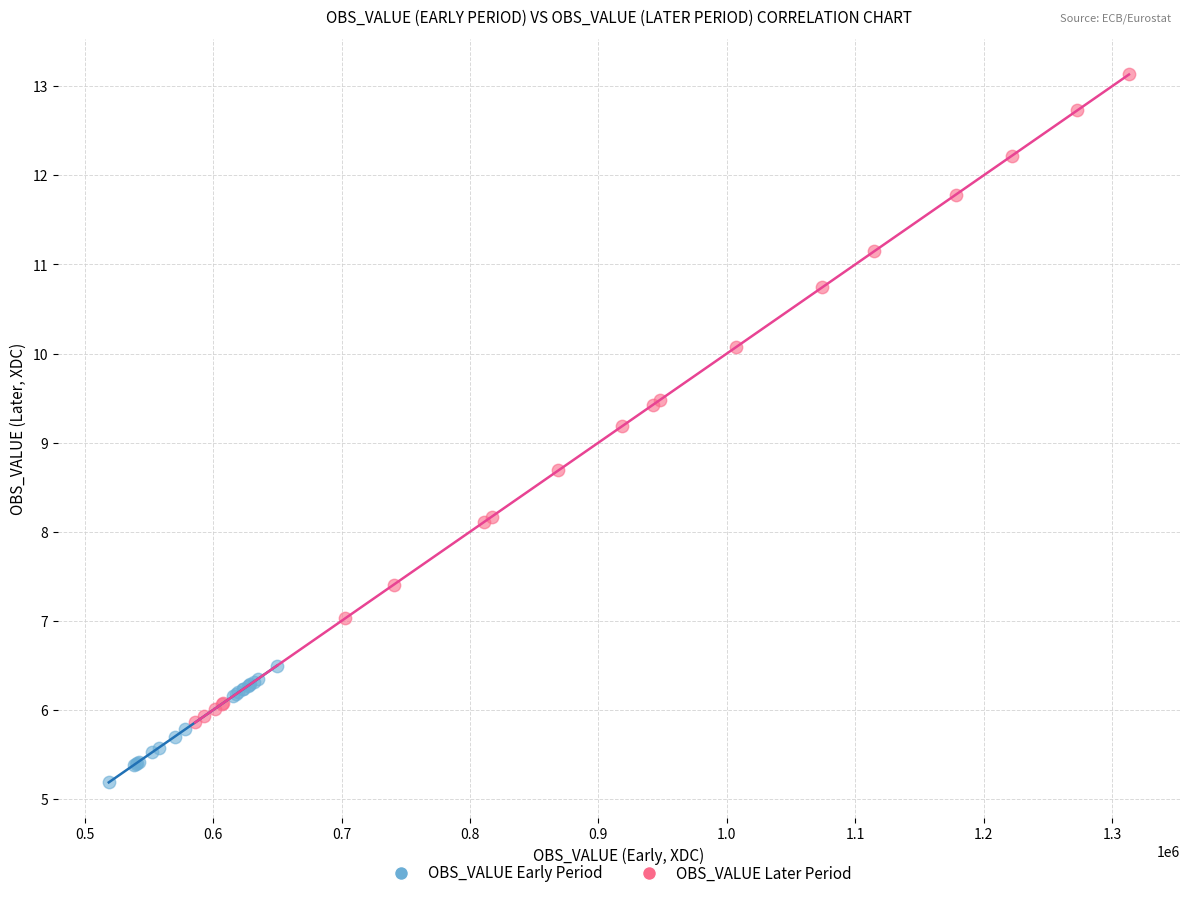

Which series contains the lowest Y value?

OBS_VALUE Early Period